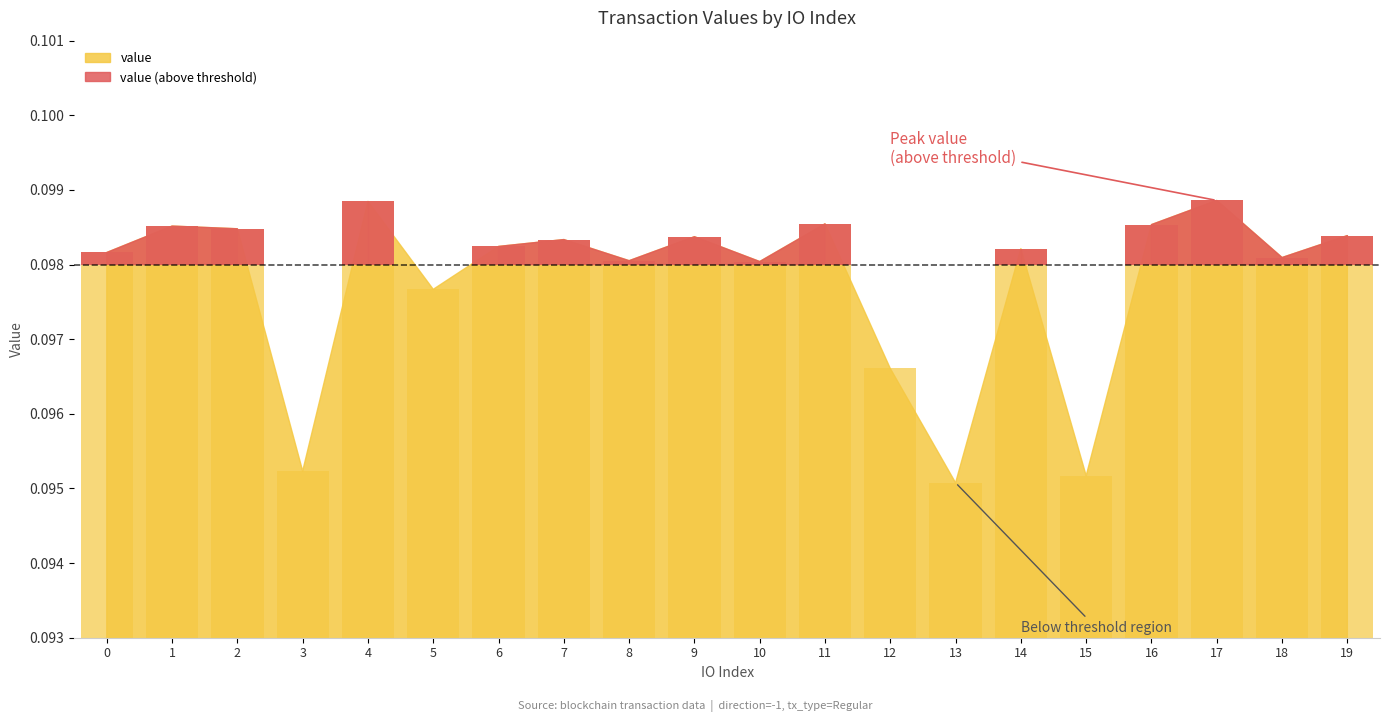

Which label corresponds to the largest value in the chart?

17